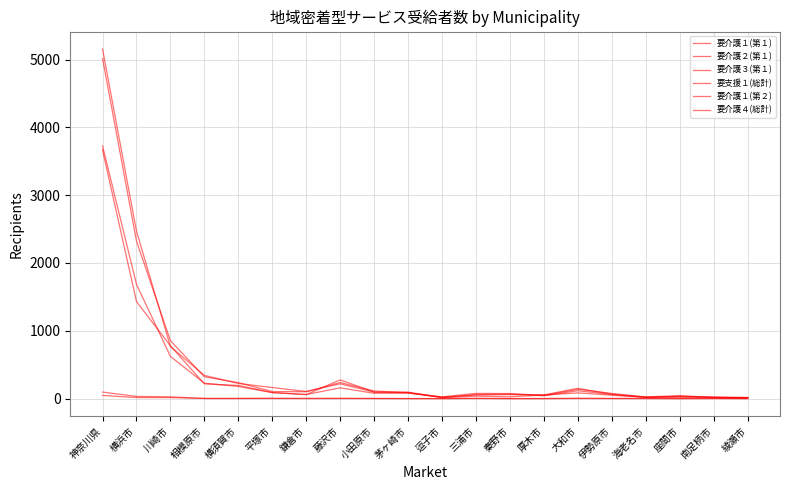

At which category is the sum across all series the highest?

神奈川県